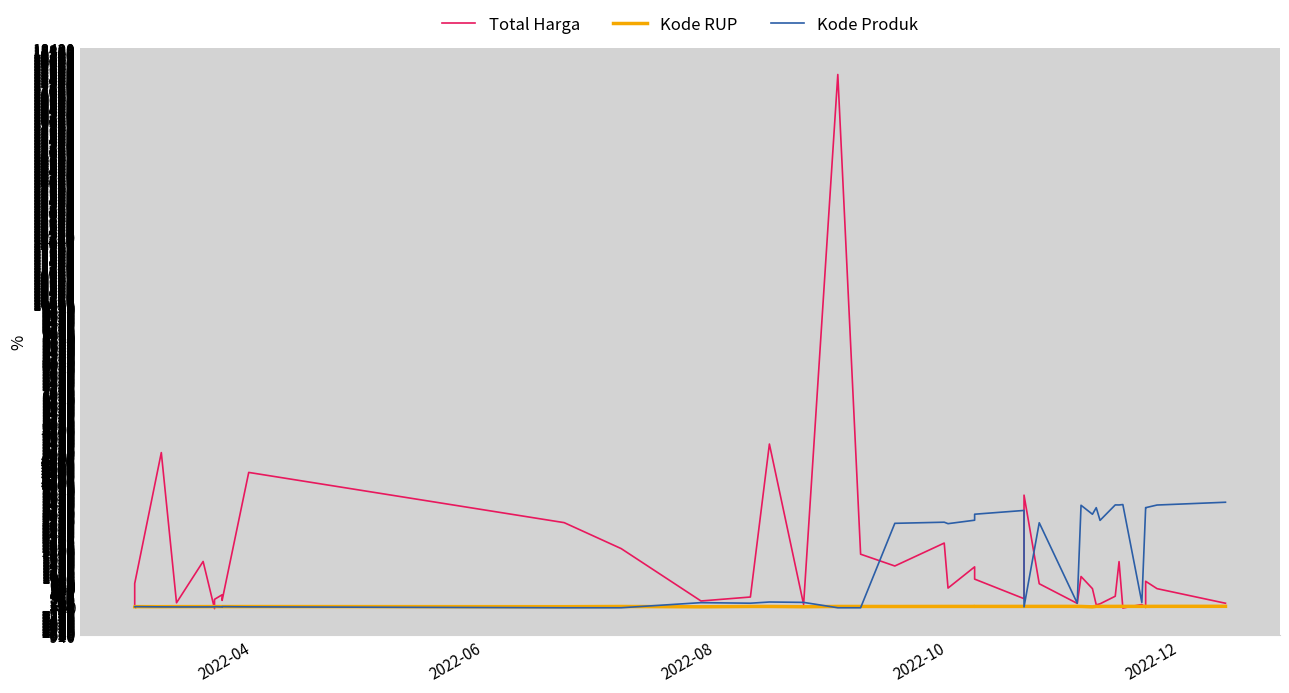

True or false: Total Harga and Kode Produk intersect in this chart.

True